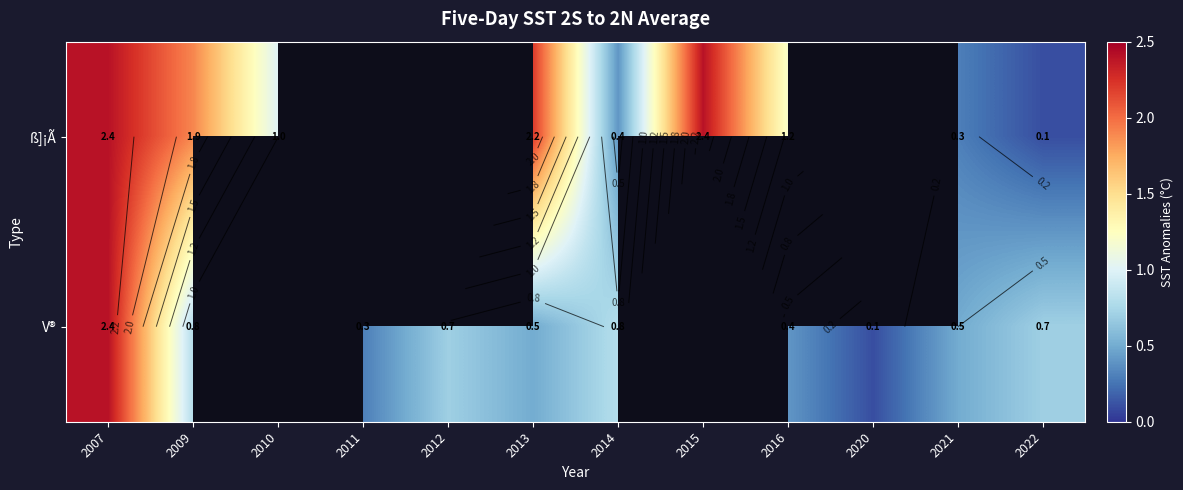

The V® series shows 0.1 at 2013. True or false?

False